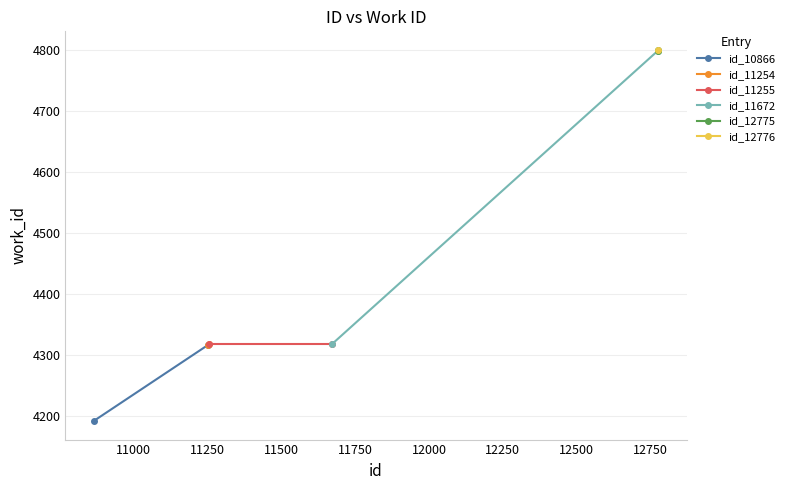

What is the smallest value displayed?

4192